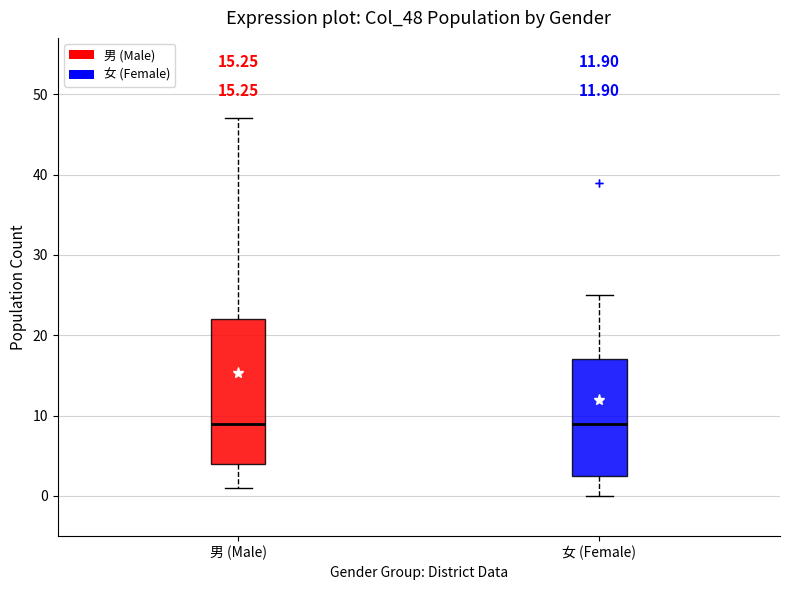

Which box is the tallest, from its lower edge to its upper edge?

男 (Male)